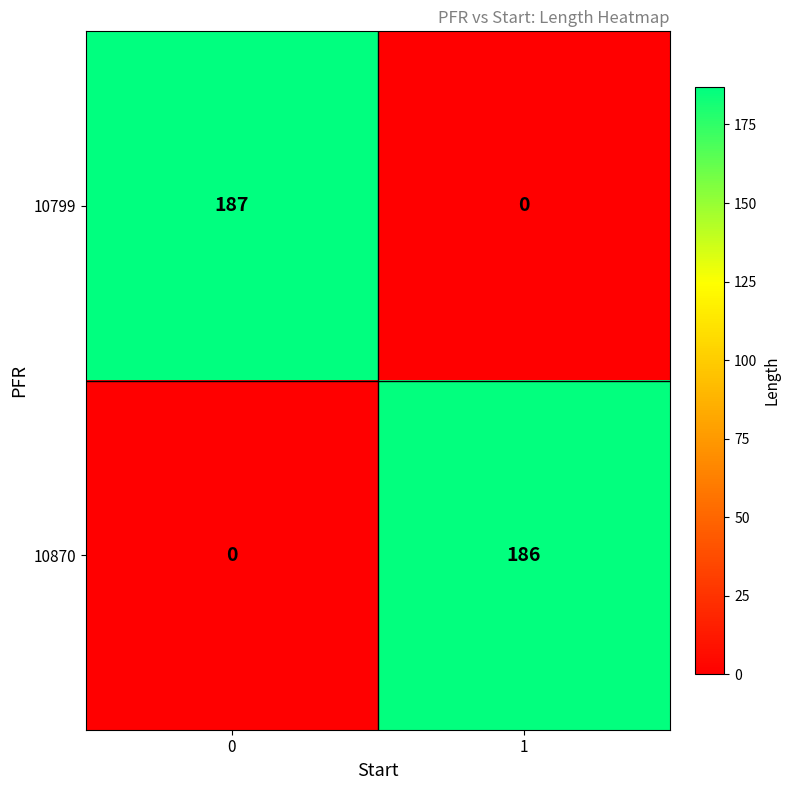

List the series in order of their peak value, lowest first.

10870, 10799